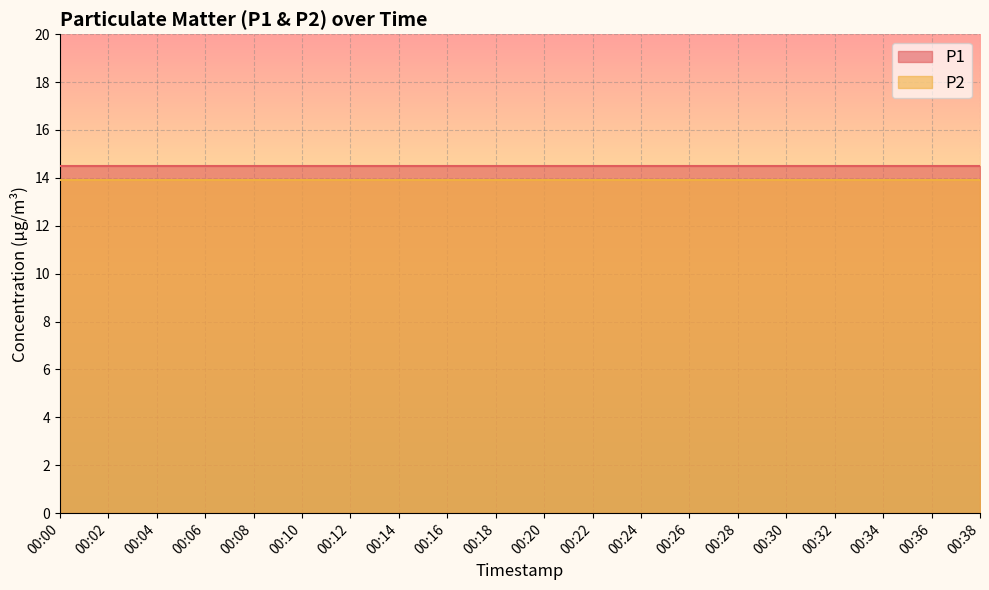

At which category does the chart reach its minimum across all series?

00:00